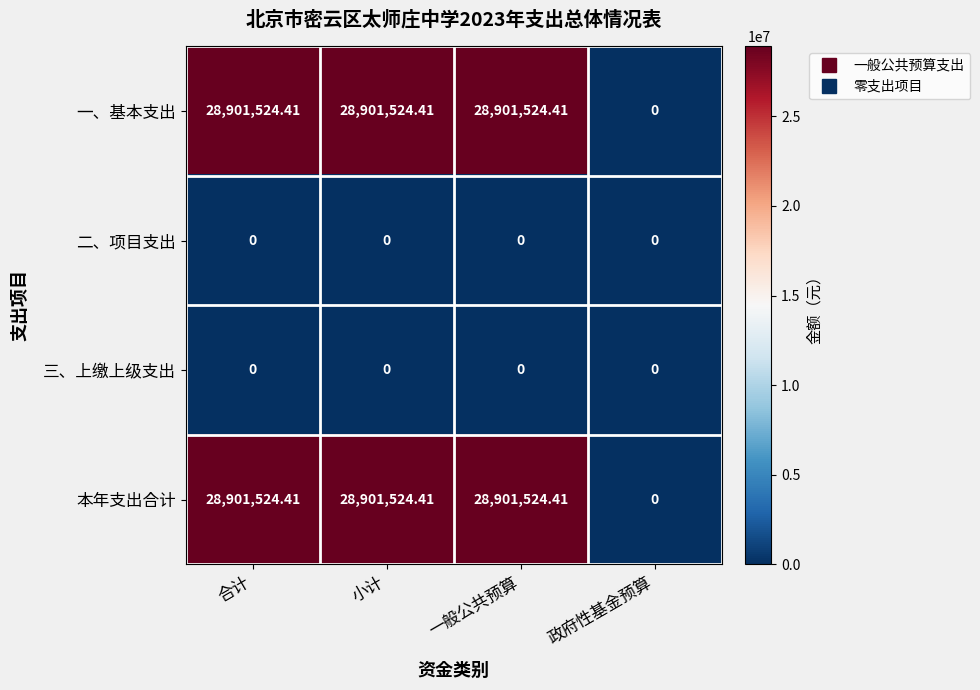

Where does the 本年支出合计 series first go above 28901524?

合计